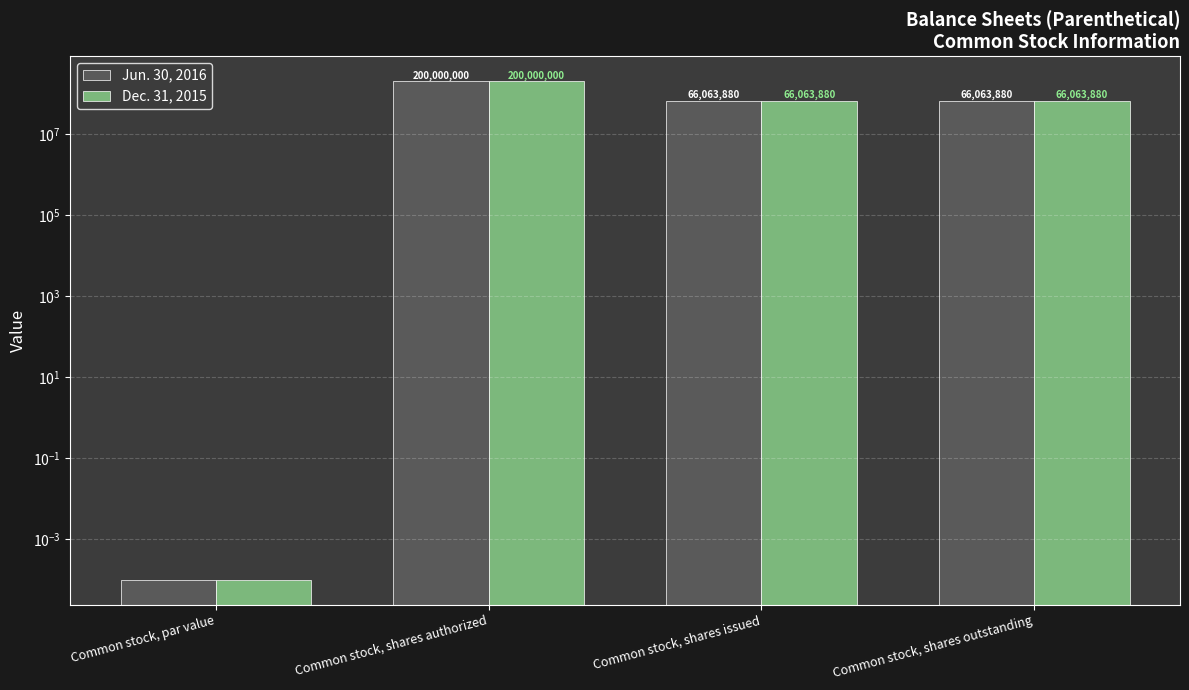

Which series has the widest spread of values?

Jun. 30, 2016